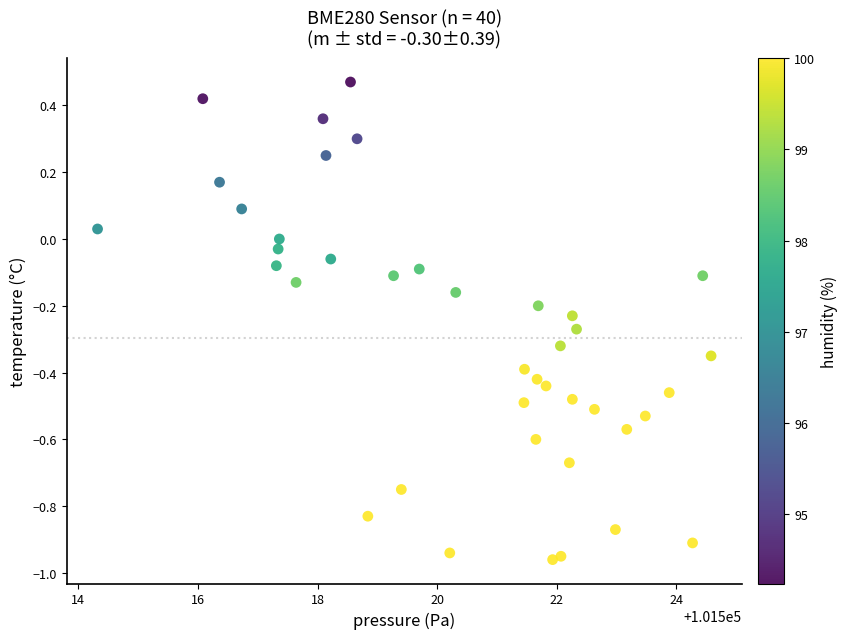

What is the range of X values (max minus min)?

10.3